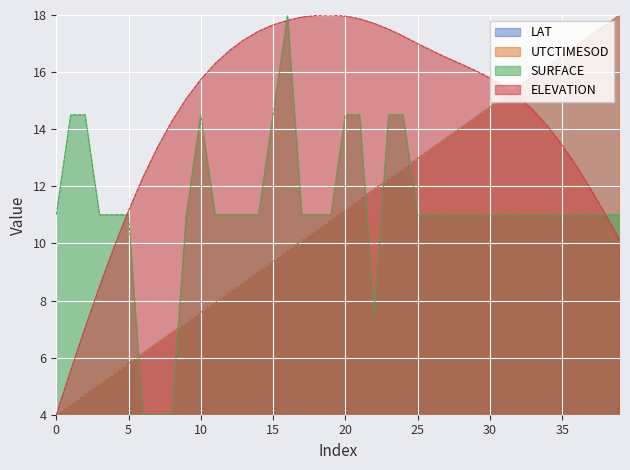

How many interior local peaks does the SURFACE series have?

2